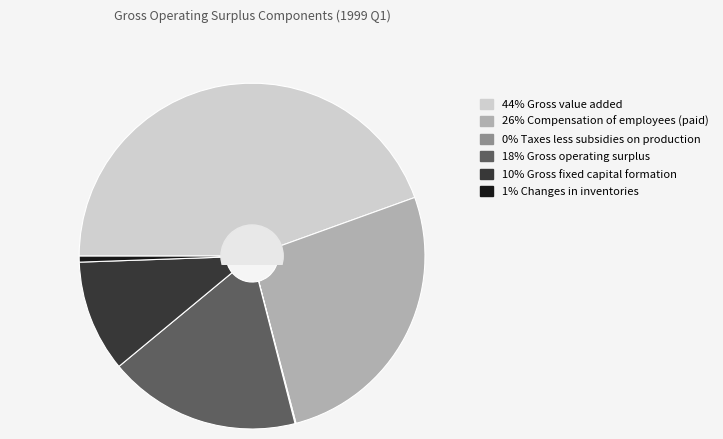

Is there any slice that represents more than half of the pie?

No